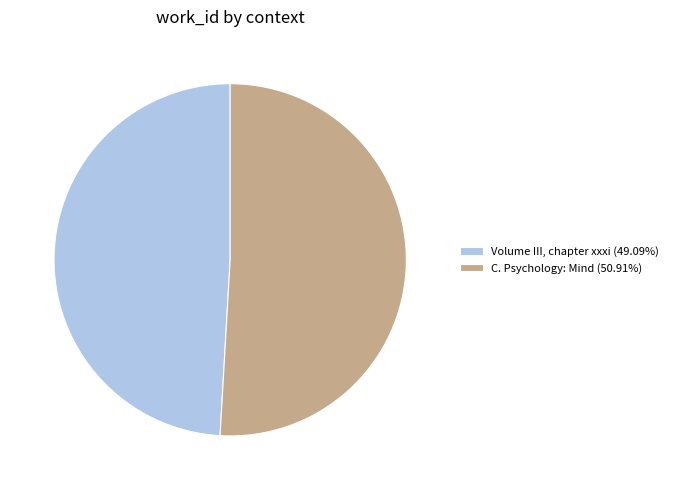

Is there any slice that represents more than half of the pie?

Yes